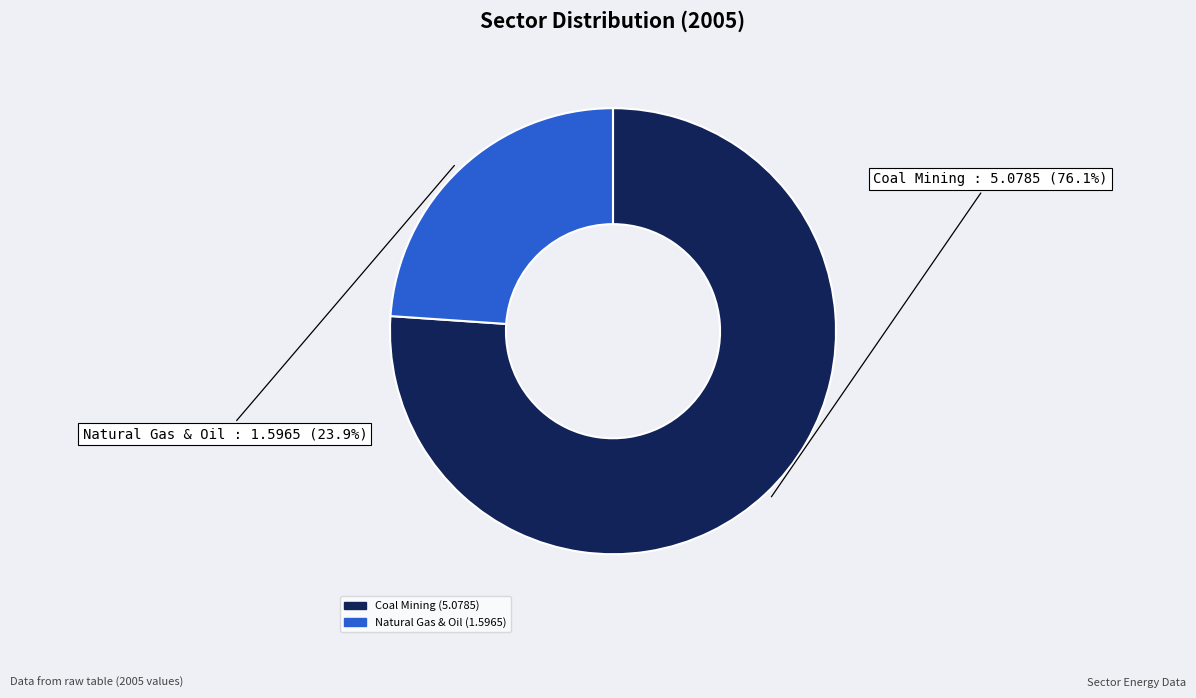

Combined, what portion of the pie is Coal Mining and Natural Gas & Oil?

100.0%